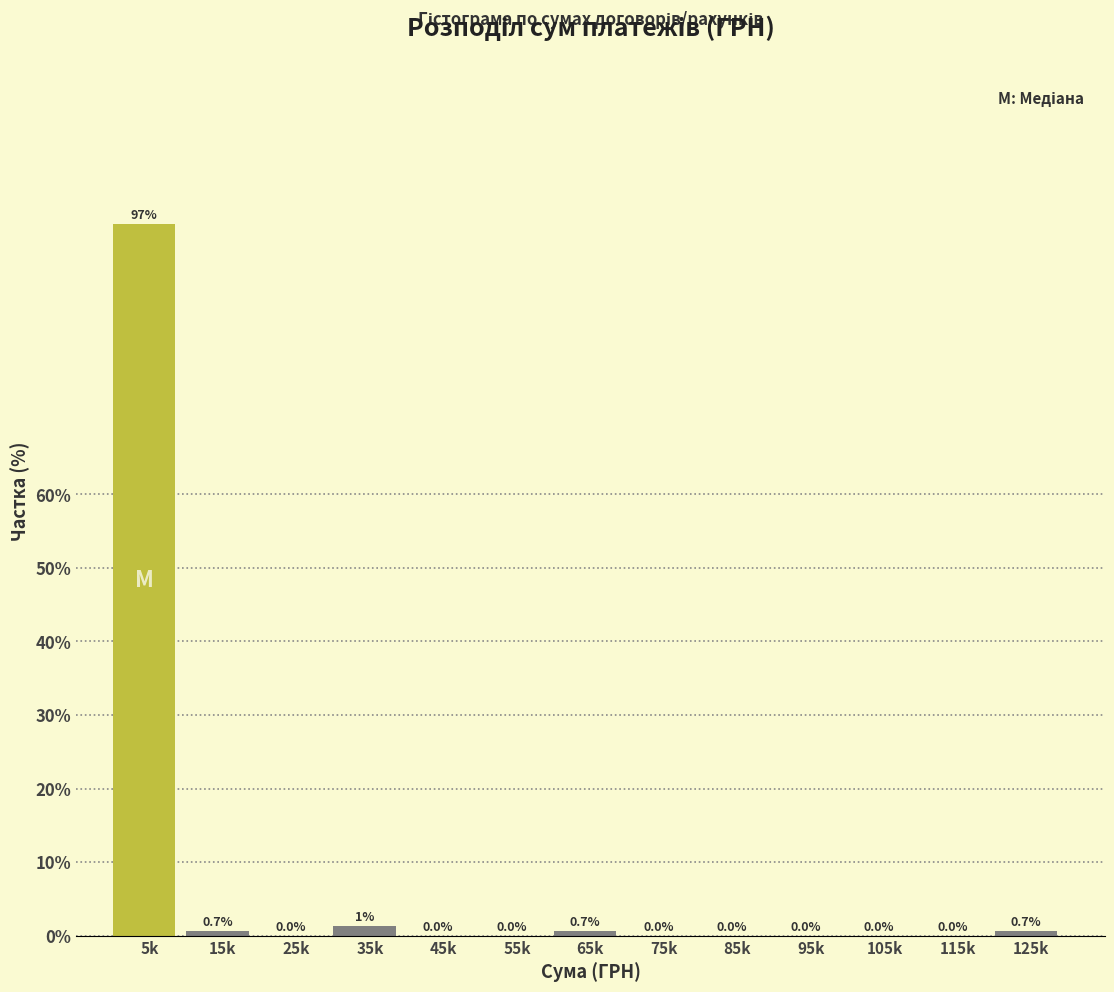

What is the change in value from 5k to 115k?

-96.7